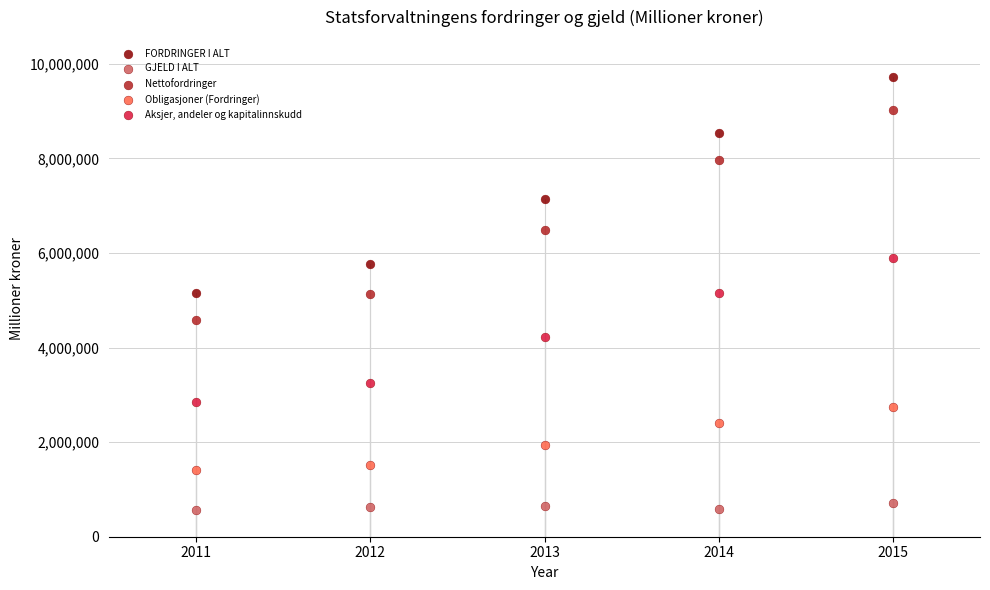

Across all data points, what is the range of Y values (max minus min)?

9156426